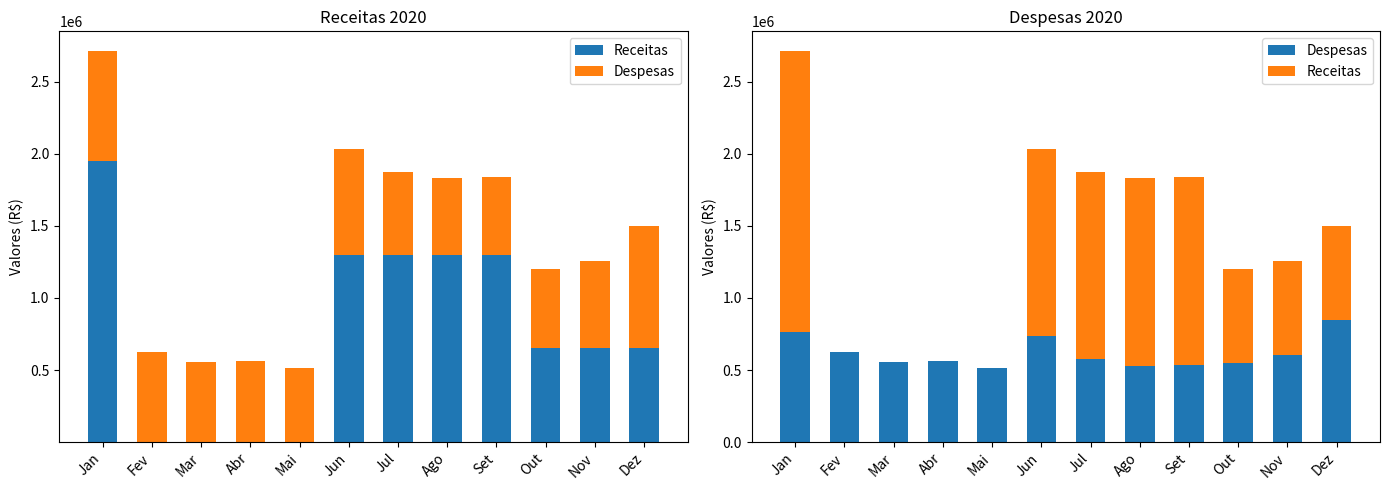

Reading left to right, transcribe all the data shown in this chart.

Receitas: Jan=1952400.3	Fev=1541.1	Mar=44.9	Abr=0.7	Mai=0.6	Jun=1300288.1	Jul=1300775.8	Ago=1300551.9	Set=1301093.8	Out=651356.3	Nov=651501.6	Dez=651591.3
Despesas: Jan=761698.3	Fev=626685.3	Mar=552522.5	Abr=565495.4	Mai=513039.7	Jun=733065.4	Jul=575113.2	Ago=530006.6	Set=536314.5	Out=551144.4	Nov=604732.5	Dez=845181.5